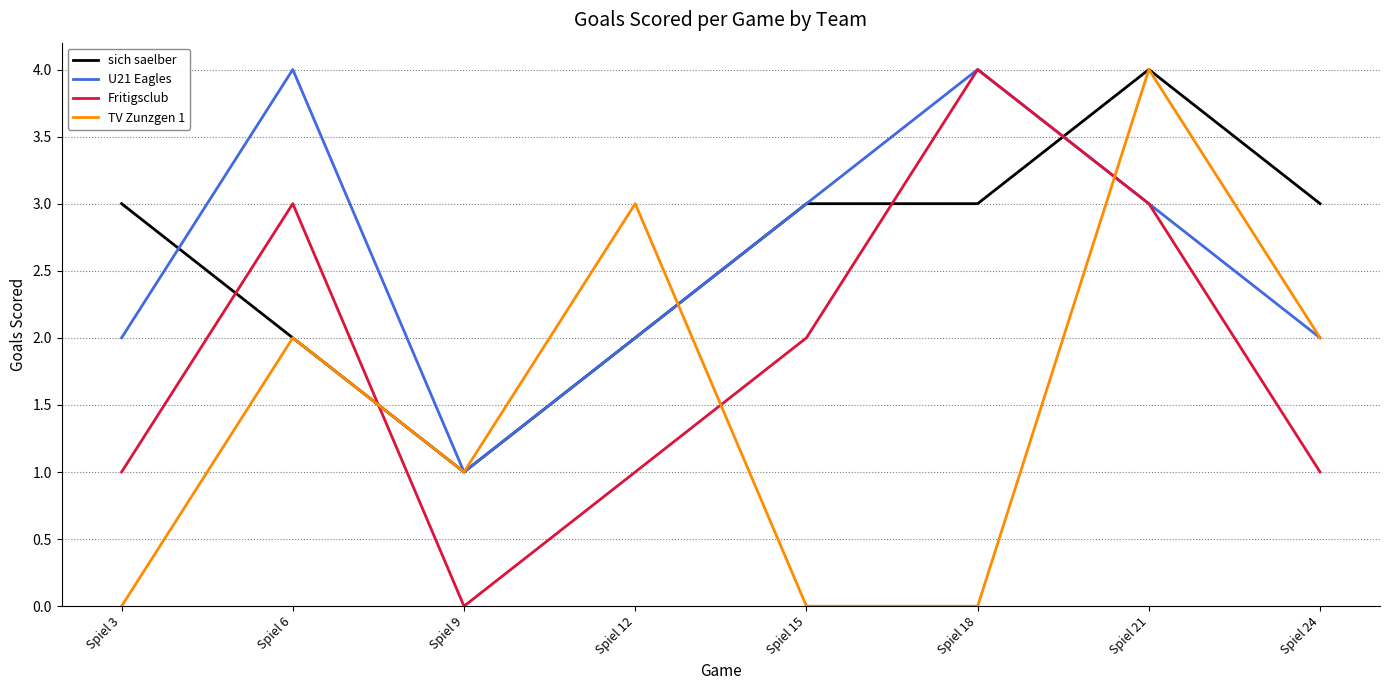

How many U21 Eagles values are between 2 and 4?

7